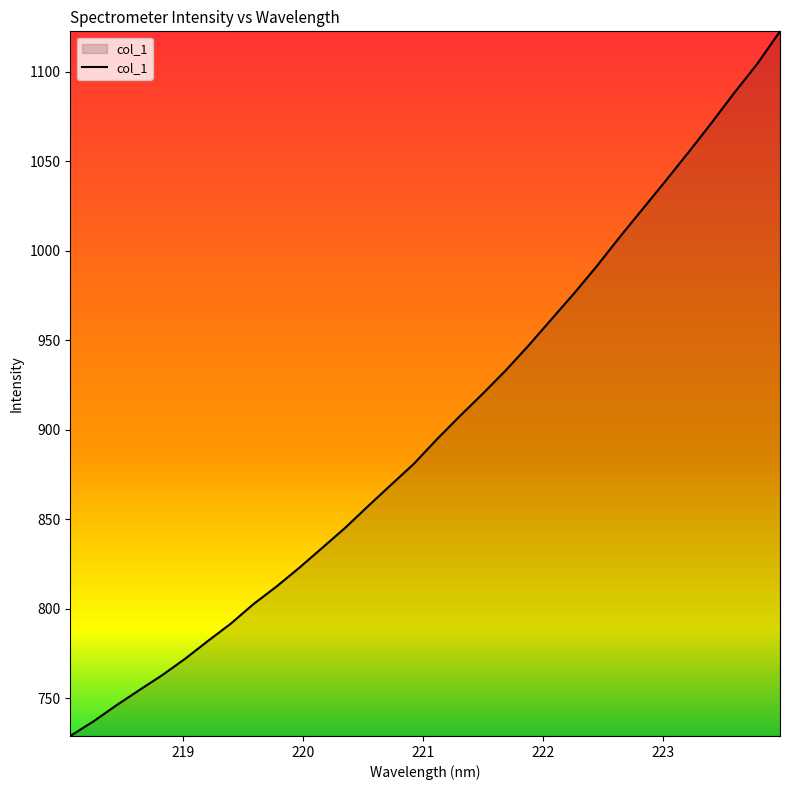

What is the smallest value displayed?

728.8